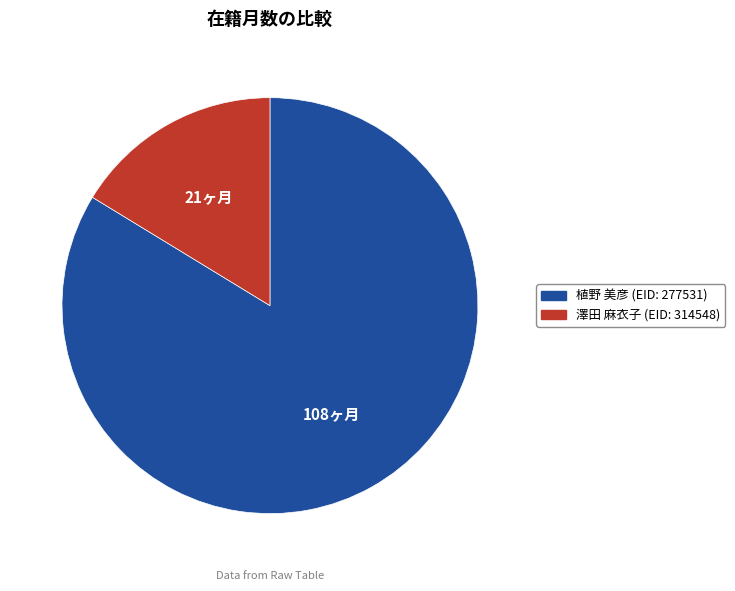

Does 澤田 麻衣子 (EID: 314548) account for over 50% of the chart?

No